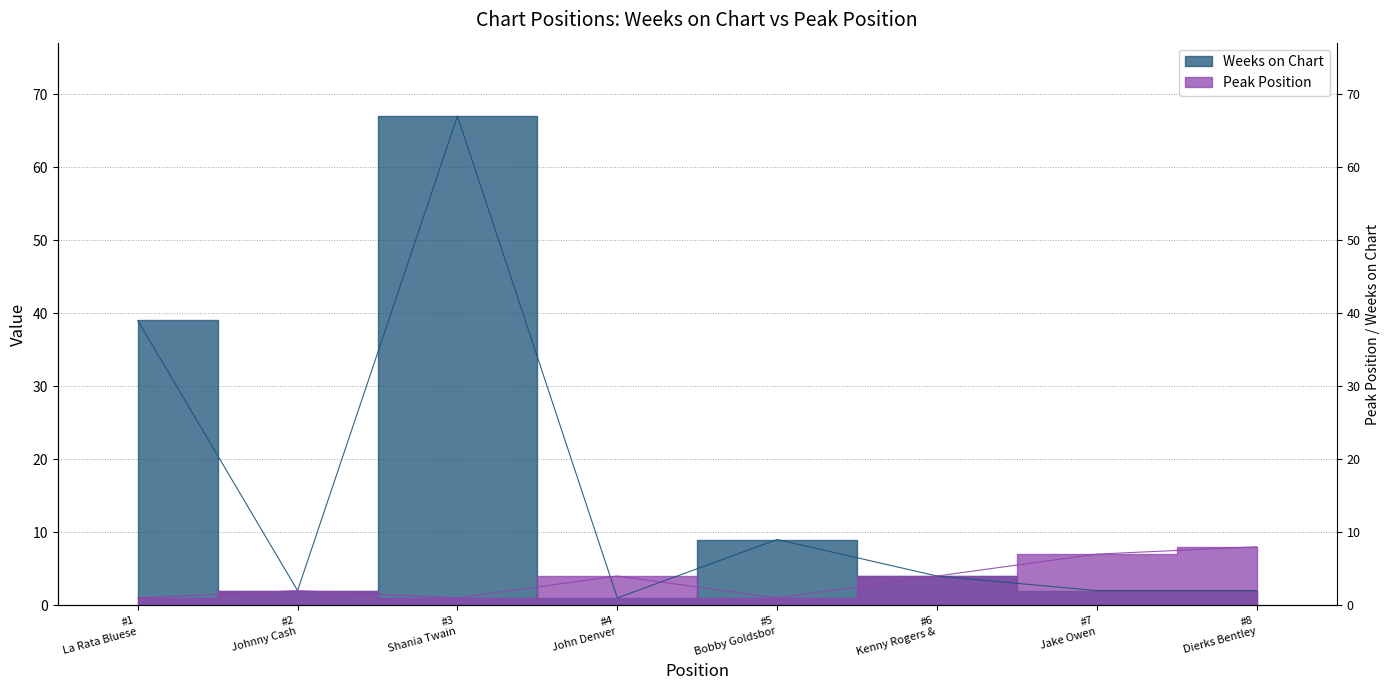

How many data points in Peak Position are above 4?

2